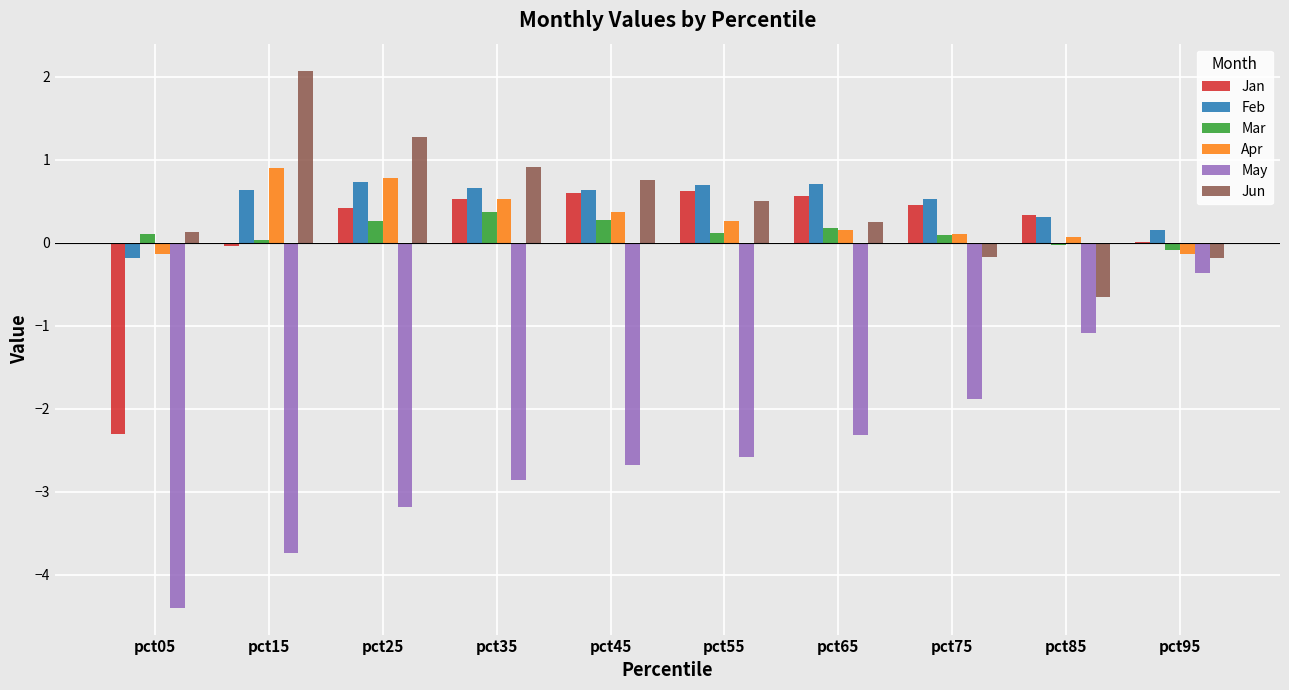

How many groups of bars are there?

10